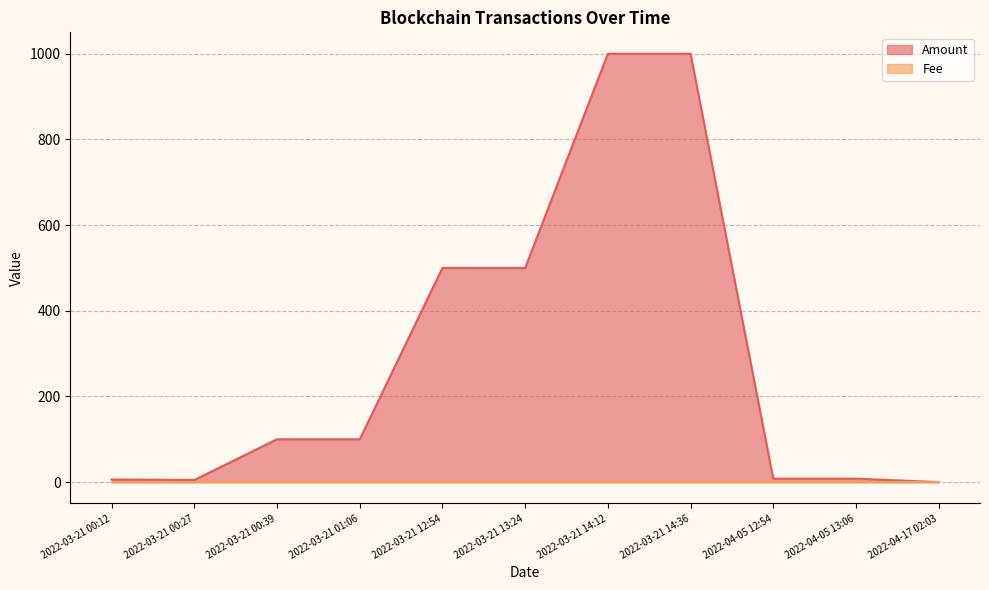

At which label is Fee closest to 0?

2022-04-17 02:03